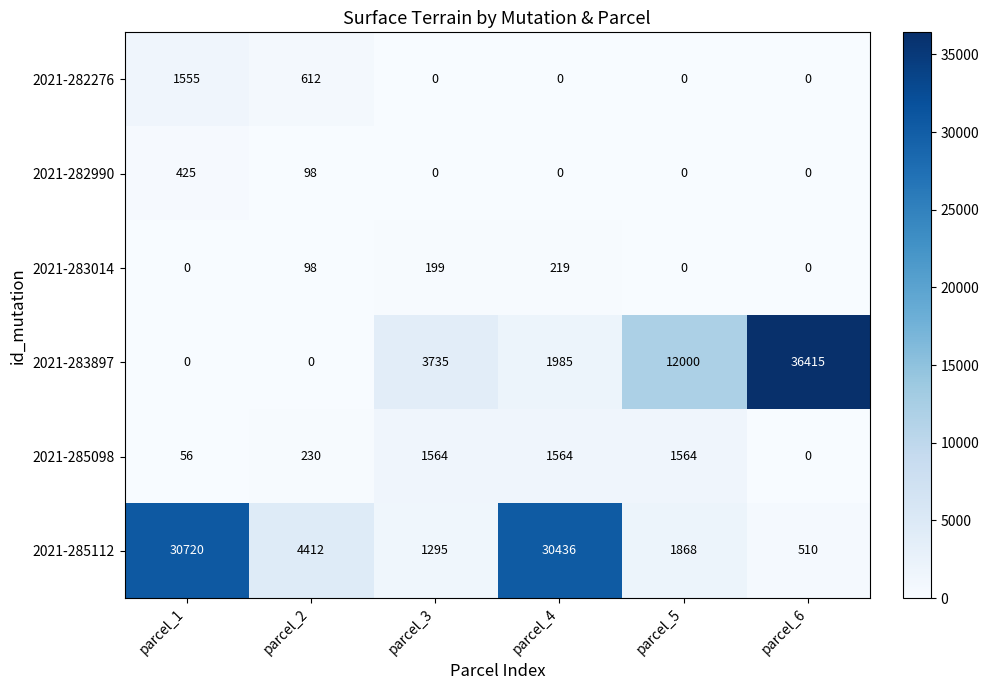

What is the maximum value shown in the chart?

36415